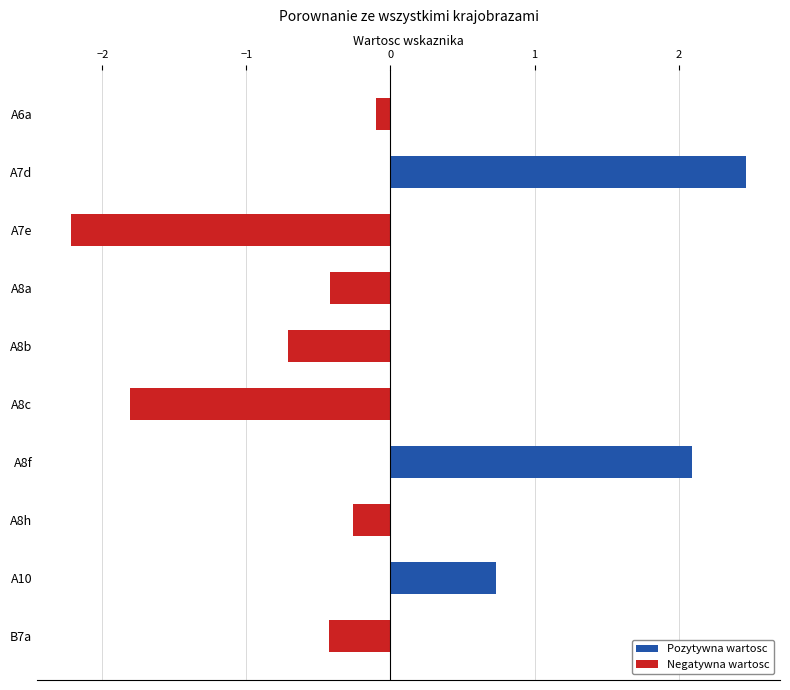

Reading bottom to top, what are all the values shown in this chart?

B7a=-0.4	A10=0.7	A8h=-0.3	A8f=2.1	A8c=-1.8	A8b=-0.7	A8a=-0.4	A7e=-2.2	A7d=2.5	A6a=-0.1